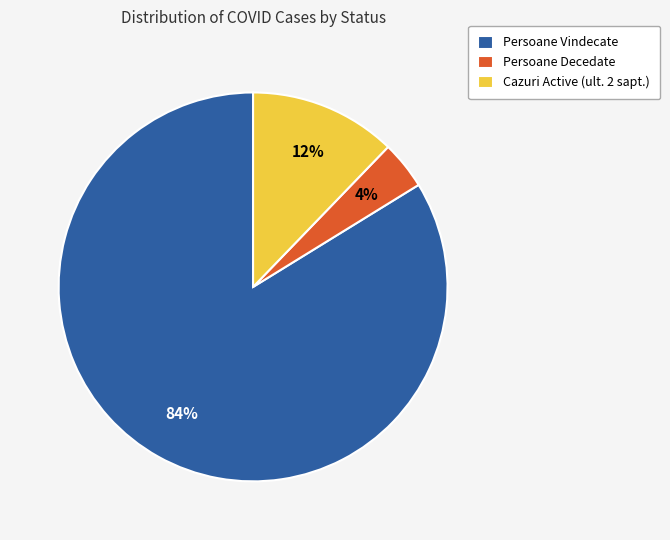

Which slice is the smallest?

Persoane Decedate